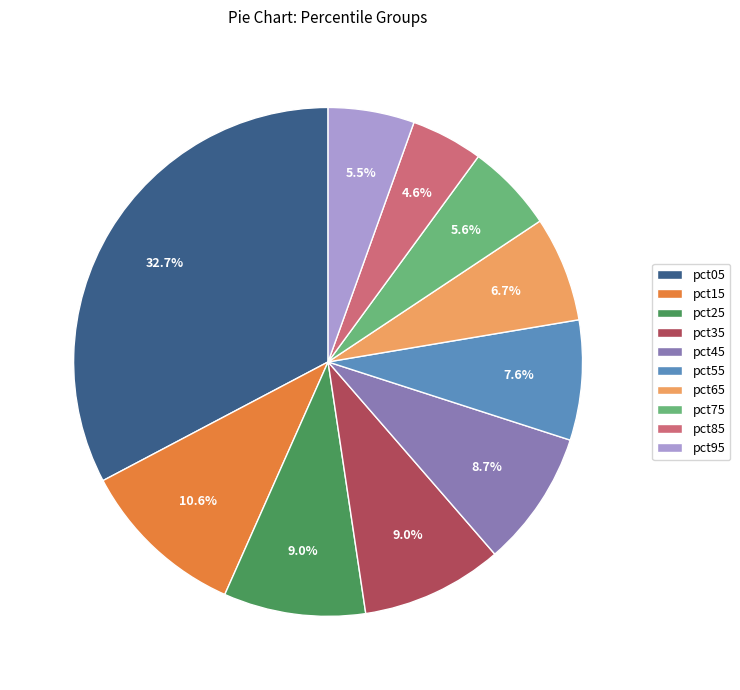

How many segments does this pie chart have?

10